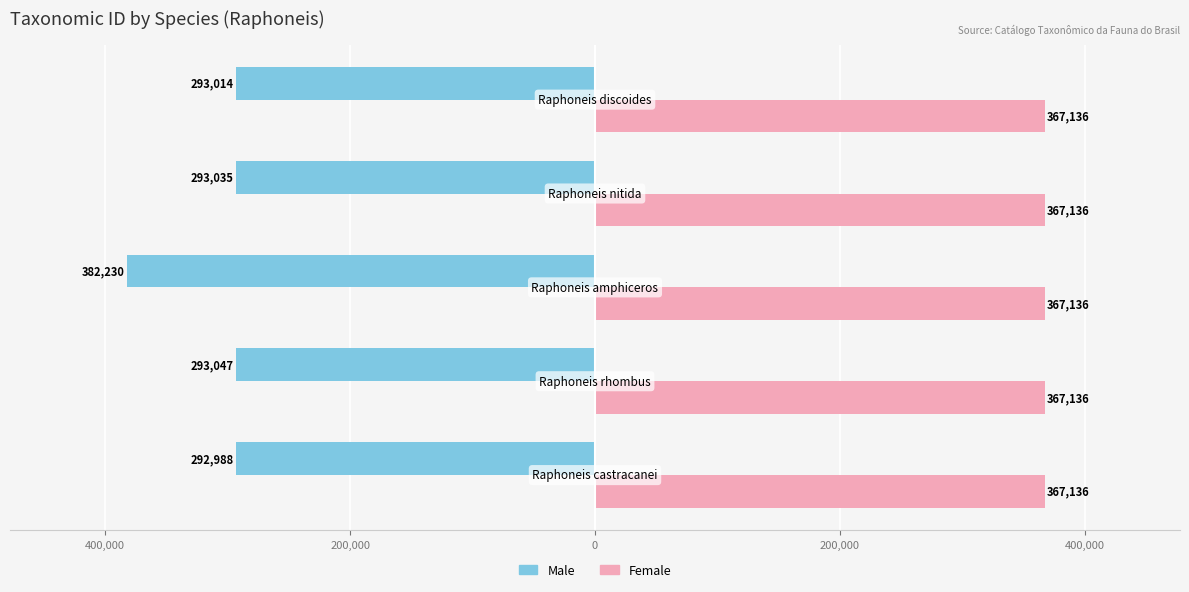

Rank the series by their average value, from highest to lowest.

Female, Male